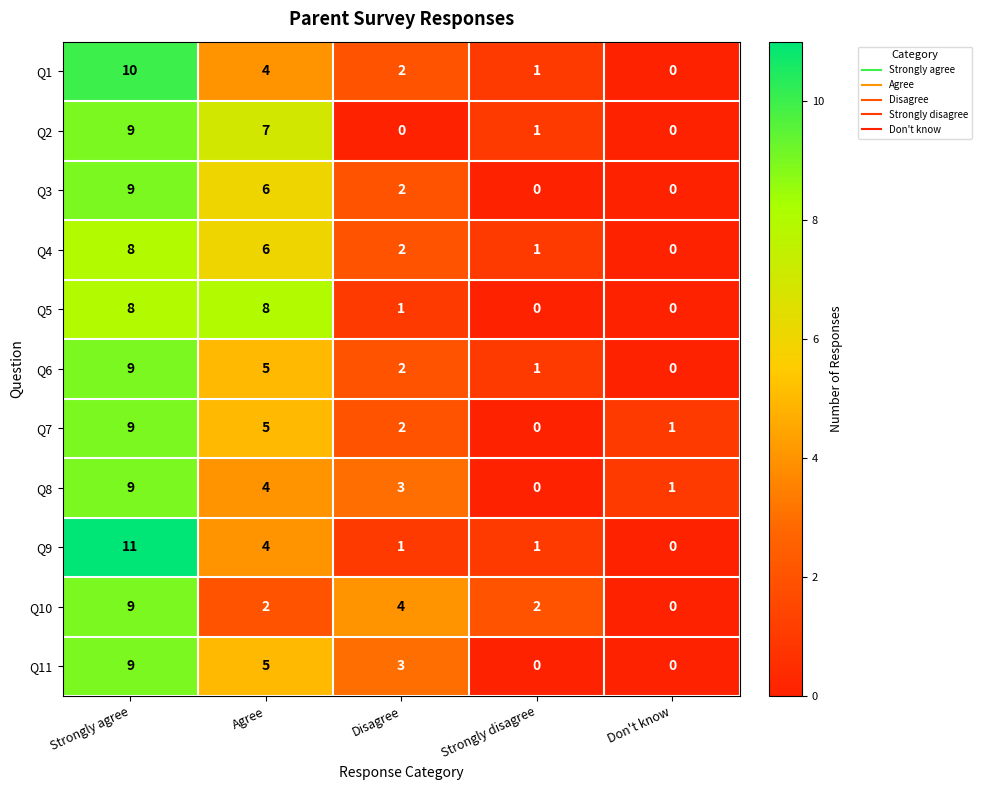

What is the difference between the Q3 values at Strongly disagree and Strongly agree?

9